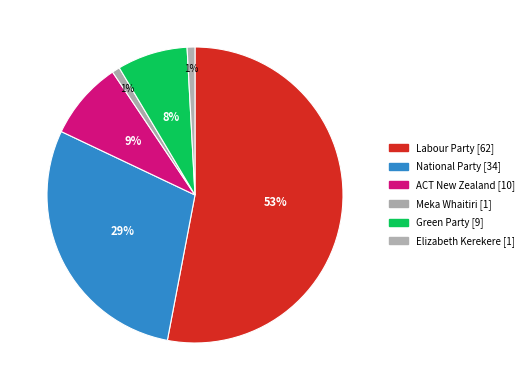

To the nearest percent, what portion does Meka Whaitiri [1] represent?

1%